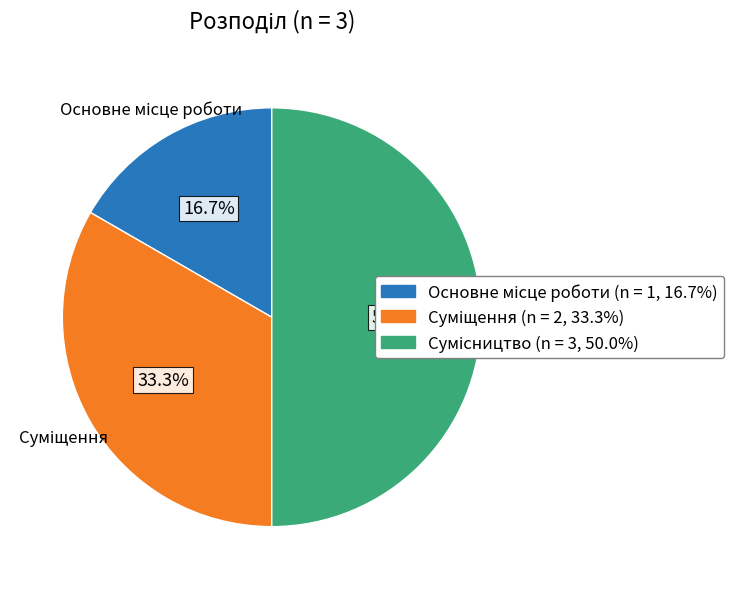

Does Основне місце роботи account for over 50% of the chart?

No